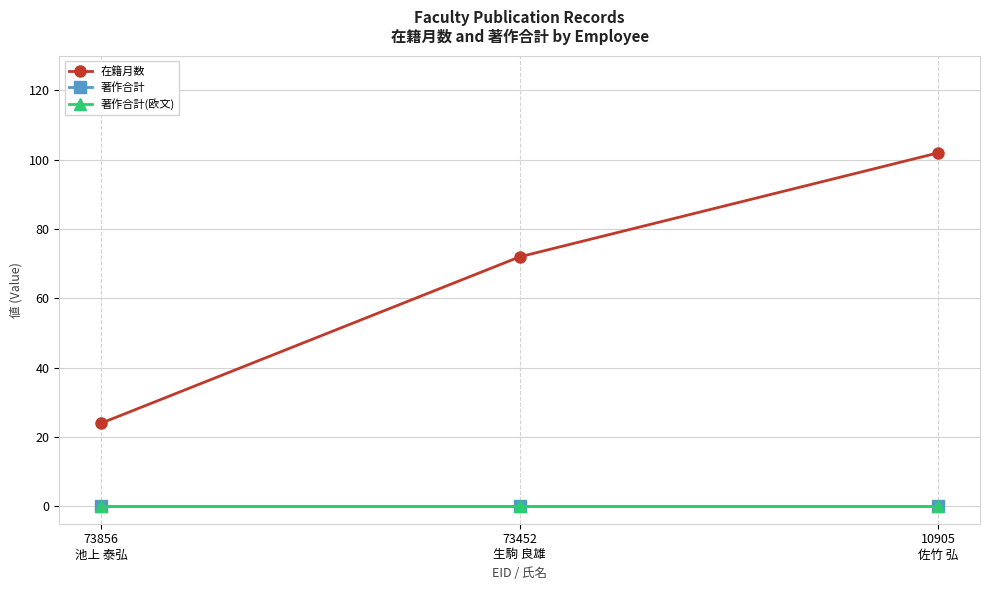

The value of 著作合計 at 10905
佐竹 弘 is 0. True or false?

True